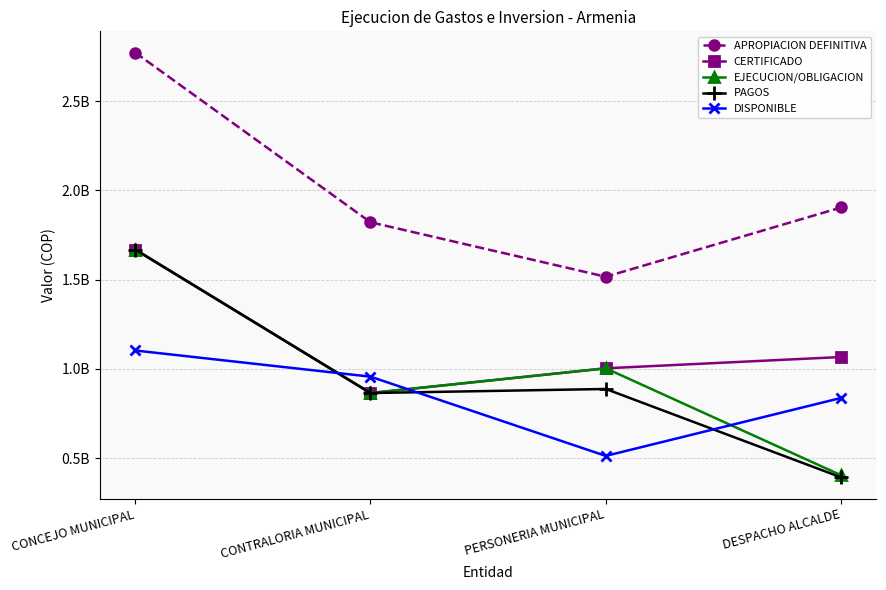

At how many categories does at least one series exceed 1075135768?

4